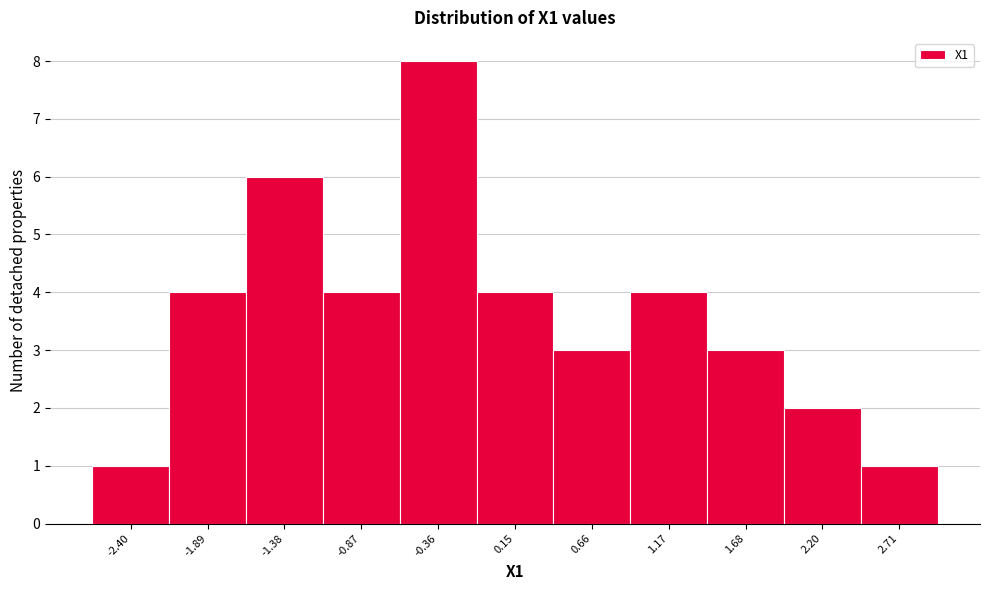

Reading right to left, extract all data points from this chart.

2.71=1	2.20=2	1.68=3	1.17=4	0.66=3	0.15=4	-0.36=8	-0.87=4	-1.38=6	-1.89=4	-2.40=1